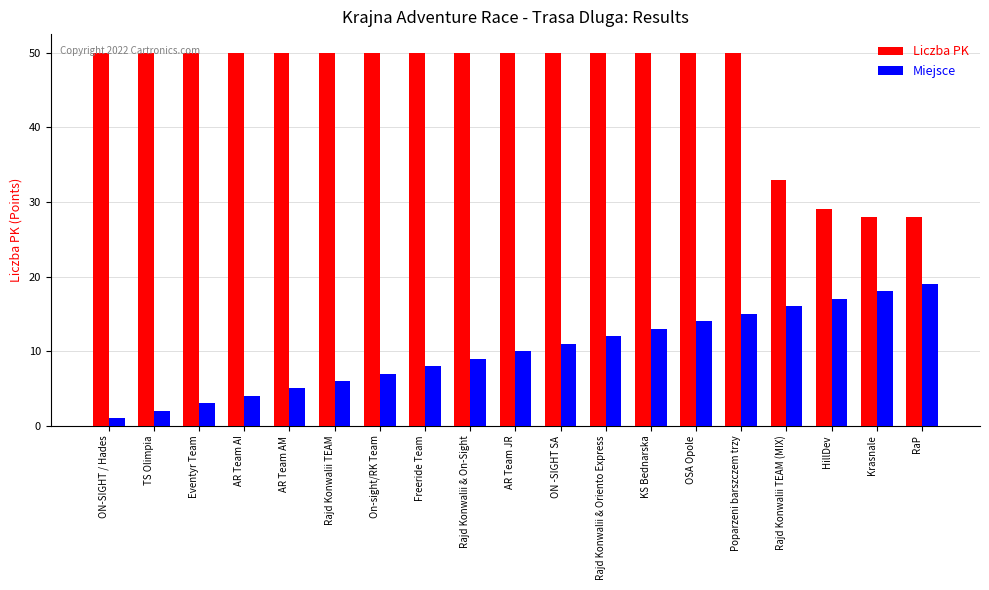

How many values in the Miejsce series are below 10?

9